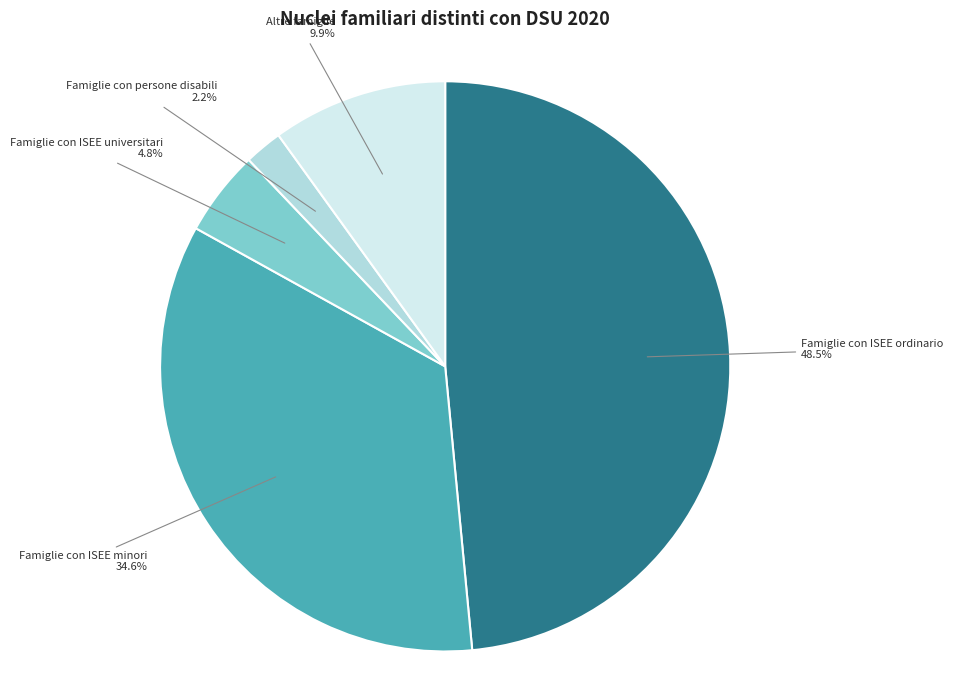

Is there a majority slice in this chart?

No